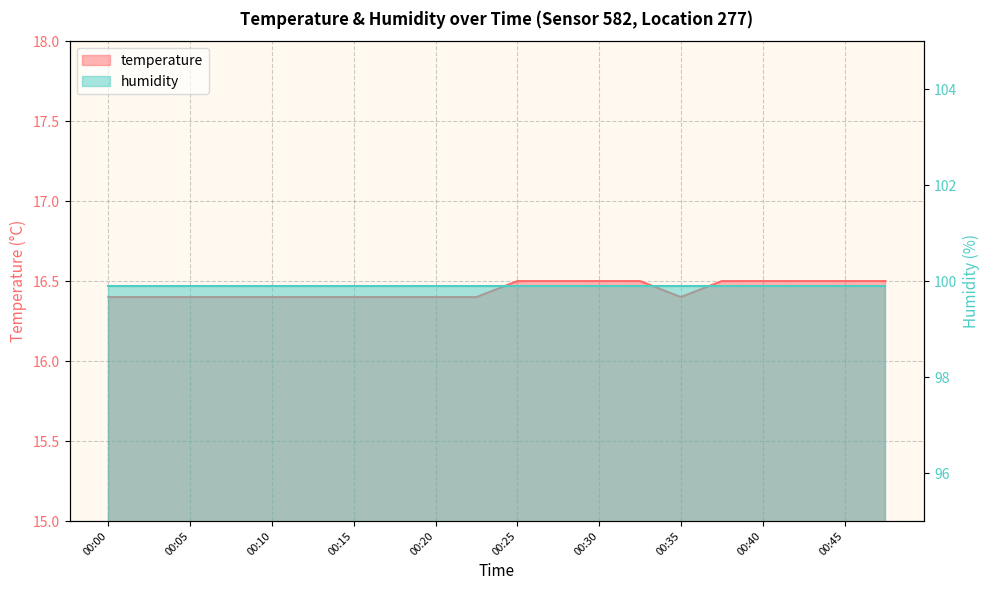

Between 00:35 and 00:30, which is larger?

00:30